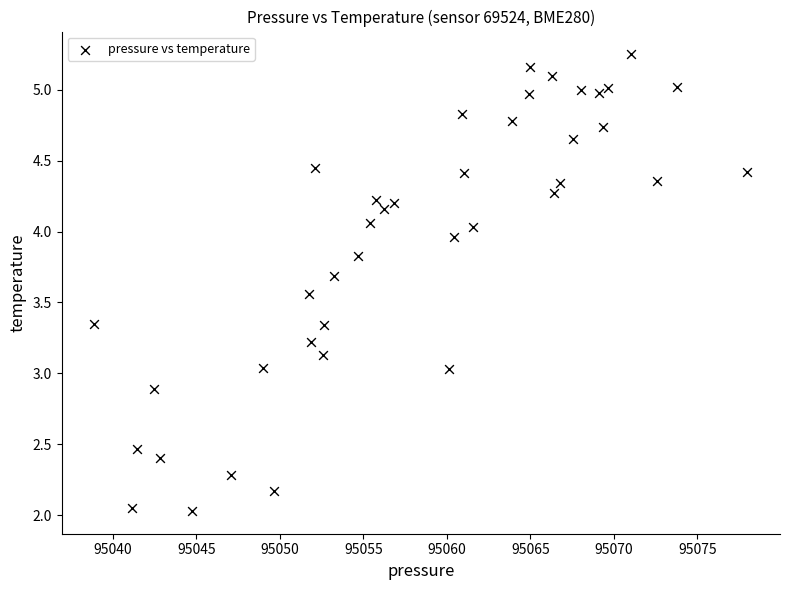

What is the range of X values (max minus min)?

39.1